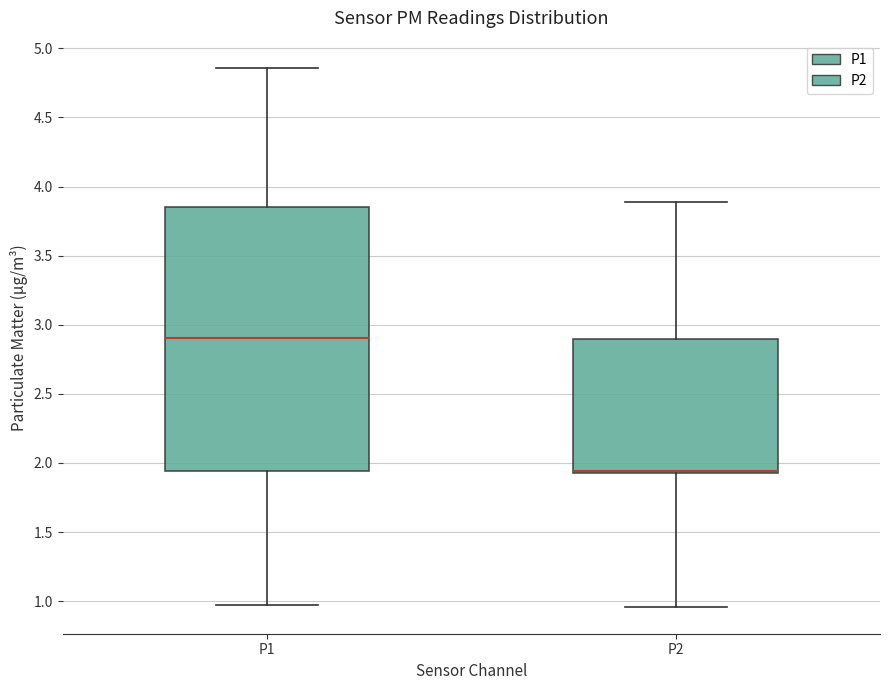

Which box is the tallest, from its lower edge to its upper edge?

P1